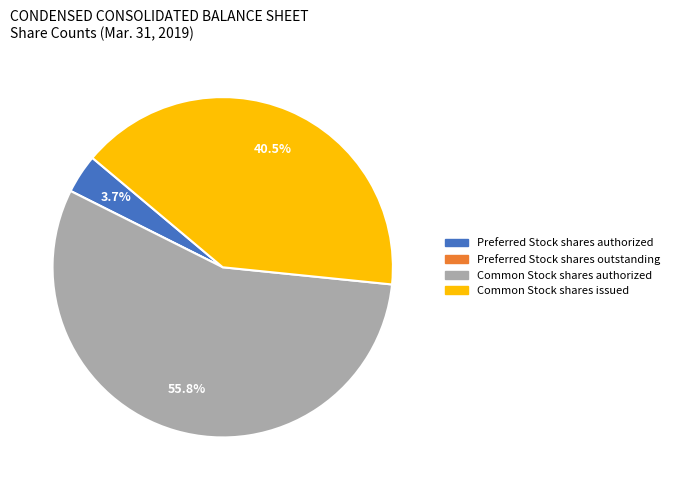

What is the majority slice?

Common Stock shares authorized